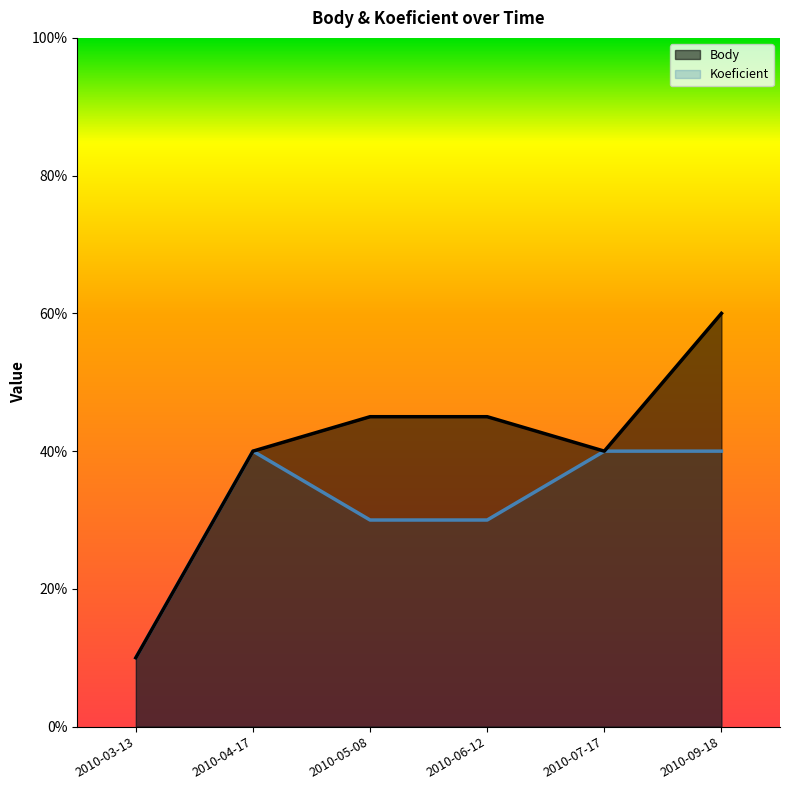

List the series in order of their overall mean, highest first.

Body, Koeficient